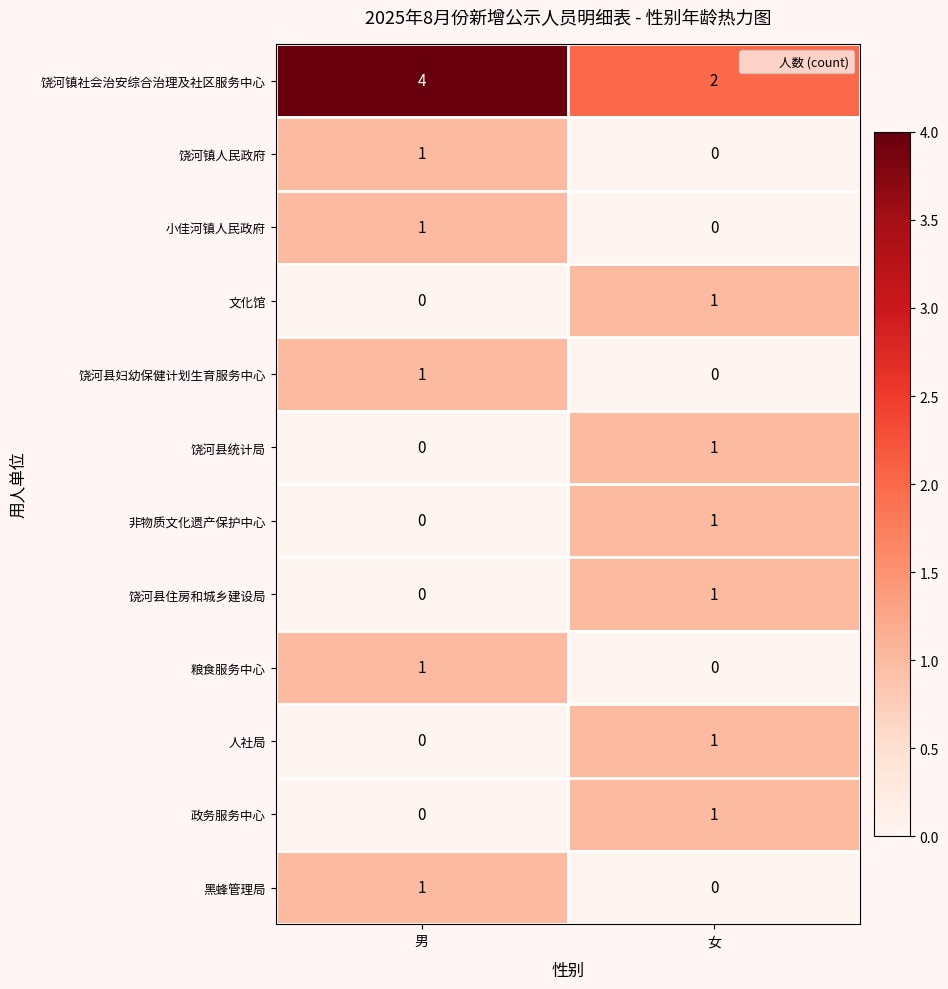

Reading left to right, list all the values displayed in this chart.

饶河镇社会治安综合治理及社区服务中心: 男=4	女=2
饶河镇人民政府: 男=1	女=0
小佳河镇人民政府: 男=1	女=0
文化馆: 男=0	女=1
饶河县妇幼保健计划生育服务中心: 男=1	女=0
饶河县统计局: 男=0	女=1
非物质文化遗产保护中心: 男=0	女=1
饶河县住房和城乡建设局: 男=0	女=1
粮食服务中心: 男=1	女=0
人社局: 男=0	女=1
政务服务中心: 男=0	女=1
黑蜂管理局: 男=1	女=0